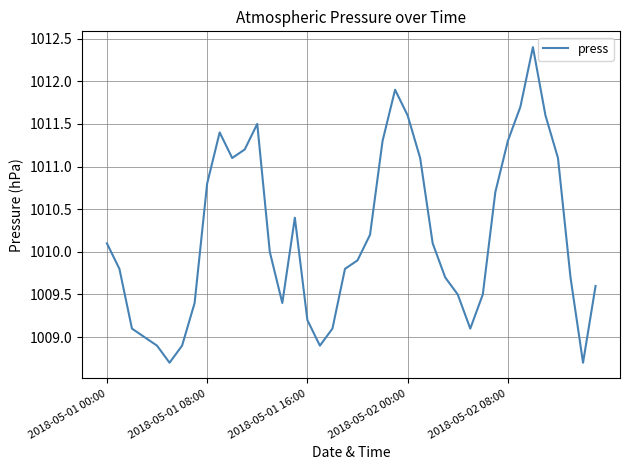

What is the maximum value shown in the chart?

1012.4